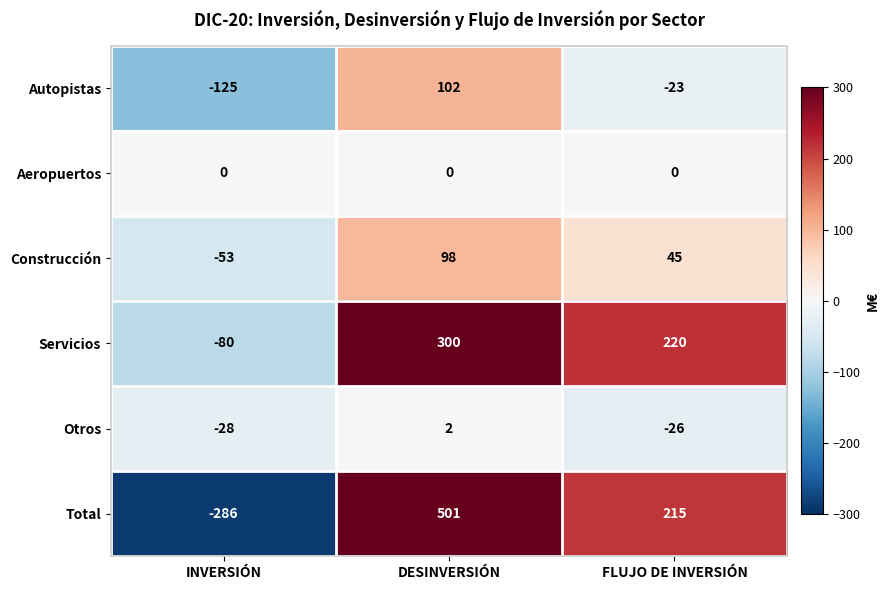

How many values in the Servicios series are below 220?

1